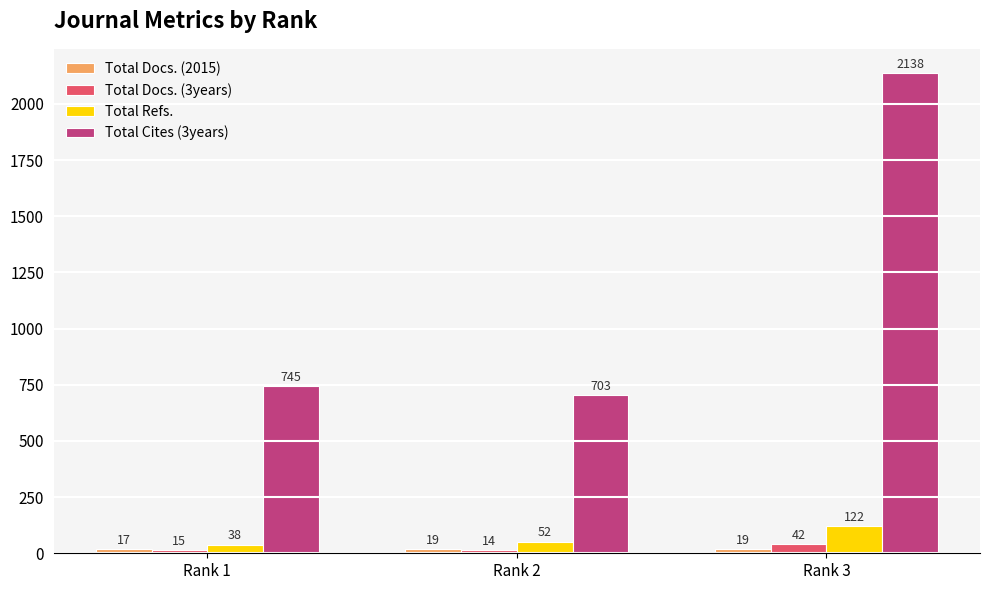

Which series has the largest total across all categories?

Total Cites (3years)